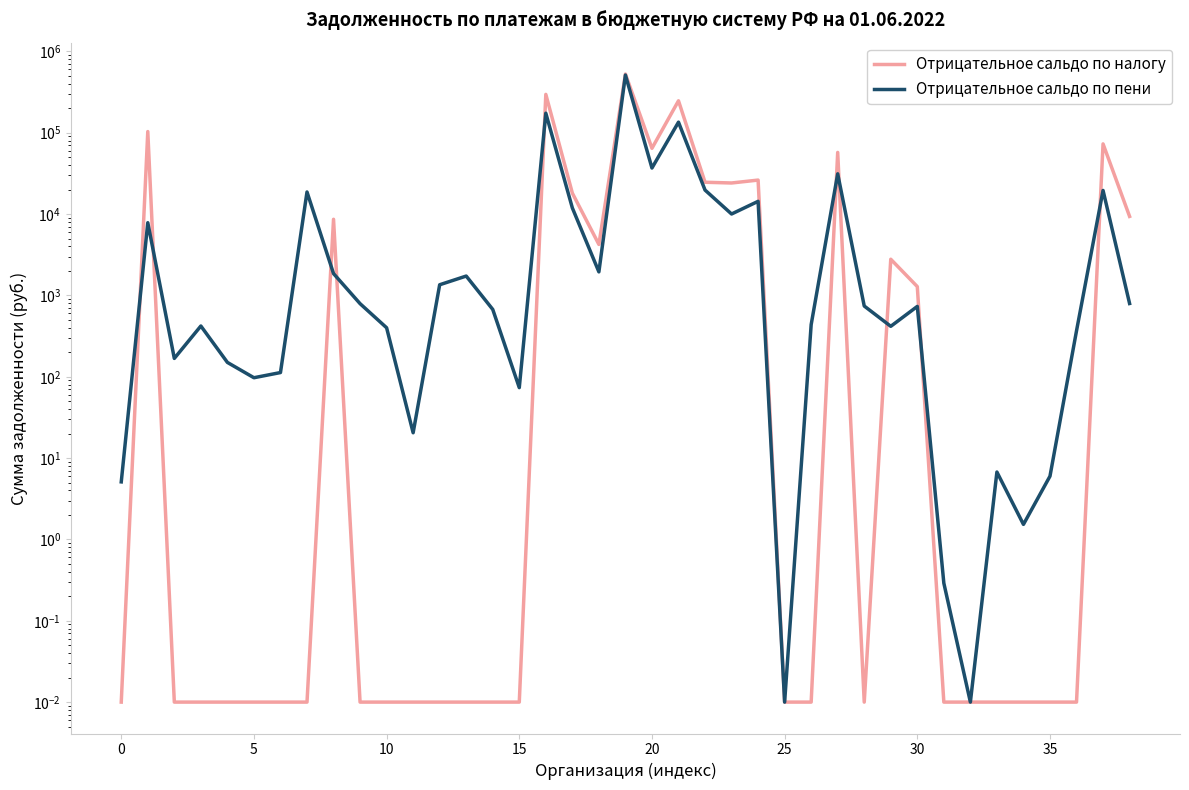

True or false: Отрицательное сальдо по налогу and Отрицательное сальдо по пени cross at least once.

True